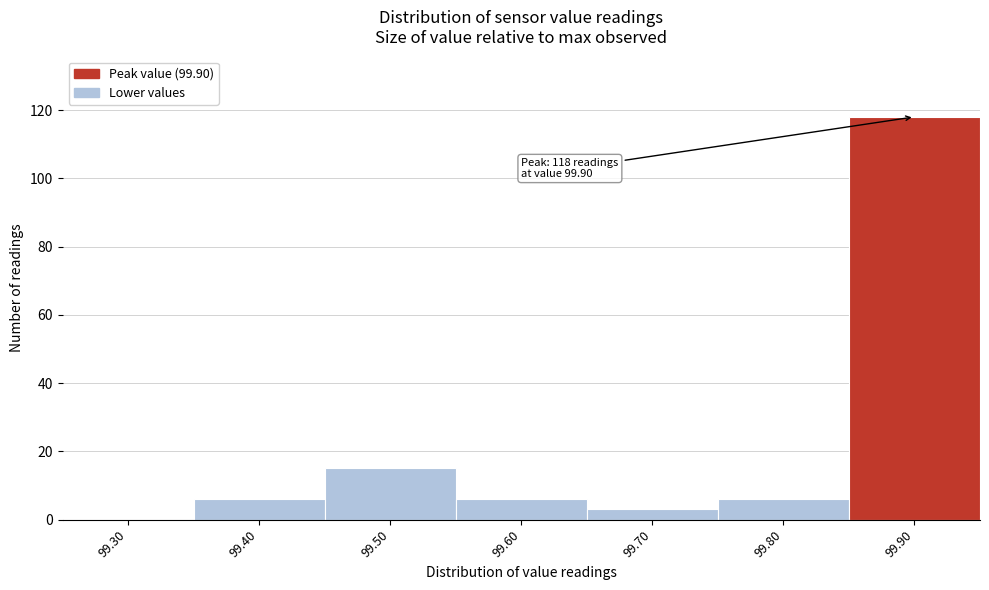

Reading left to right, what are all the values shown in this chart?

99.30=0	99.40=6	99.50=15	99.60=6	99.70=3	99.80=6	99.90=118